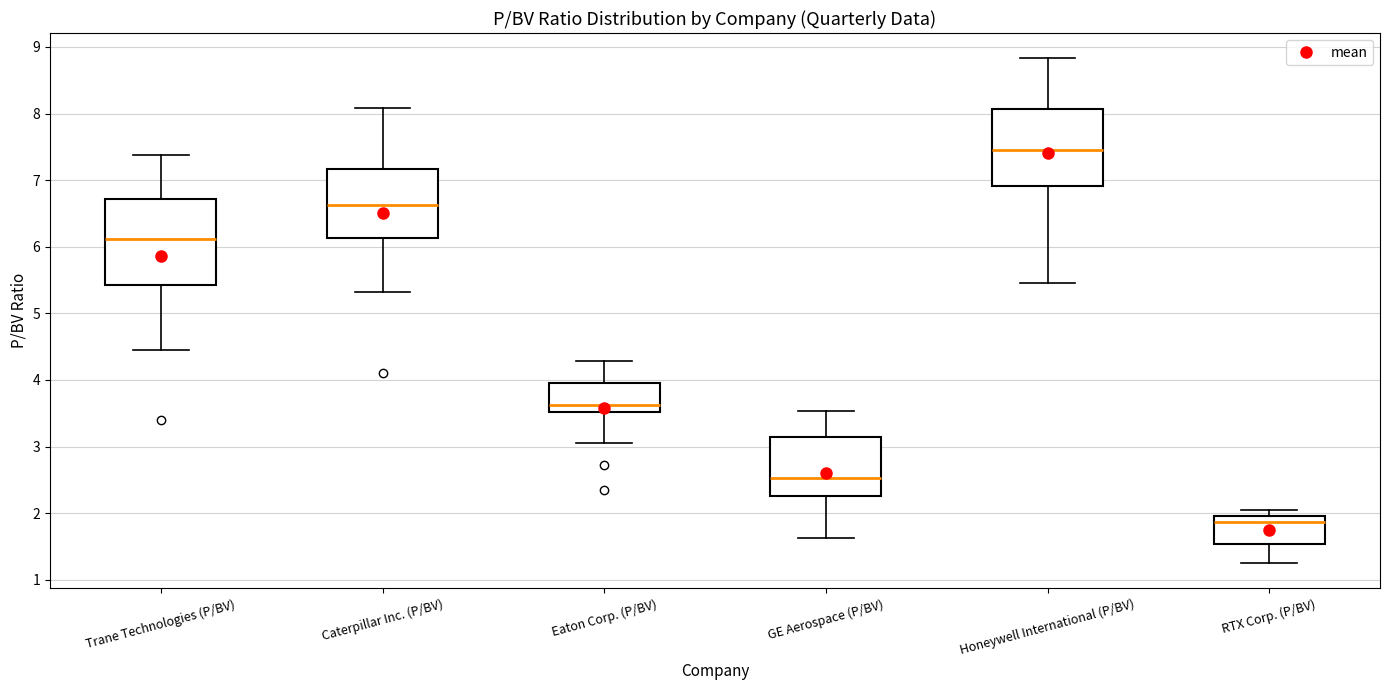

Reading left to right, transcribe this box plot: for each box, give where its median line is, the range the box spans, and where its two whiskers end, as read against the y-axis. The values are not printed on the chart, so give them approximately, as read against the axis.

Trane Technologies (P/BV): median 6.1, box 5.4 to 6.7, whiskers 4.5 to 7.4
Caterpillar Inc. (P/BV): median 6.6, box 6.1 to 7.2, whiskers 5.3 to 8.1
Eaton Corp. (P/BV): median 3.6, box 3.5 to 4.0, whiskers 3.1 to 4.3
GE Aerospace (P/BV): median 2.5, box 2.3 to 3.2, whiskers 1.6 to 3.5
Honeywell International (P/BV): median 7.5, box 6.9 to 8.1, whiskers 5.5 to 8.8
RTX Corp. (P/BV): median 1.9, box 1.5 to 2.0, whiskers 1.3 to 2.0 (just above the box's upper edge)